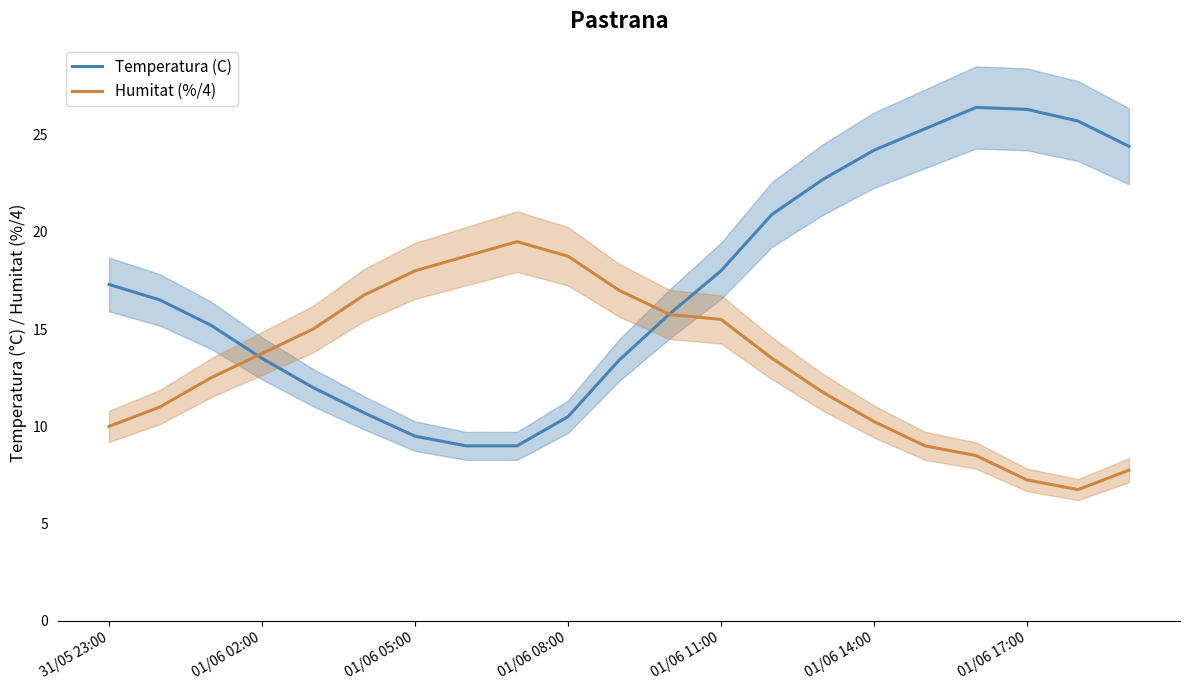

True or false: Temperatura (C) has a value of 25.7 at 19.

True